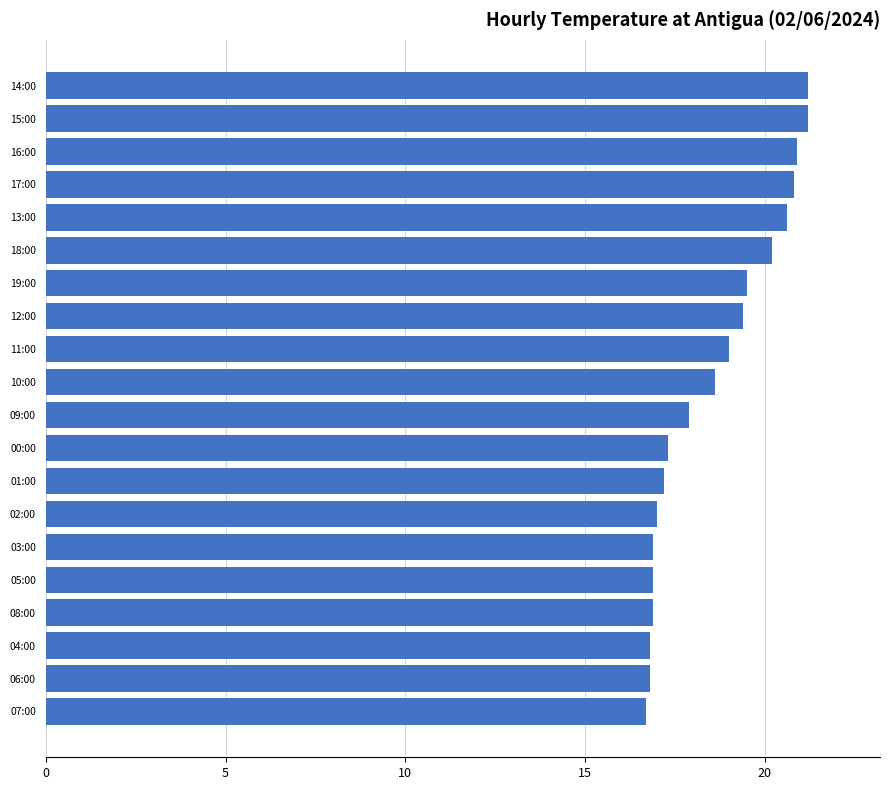

At which label is the value closest to 18?

09:00